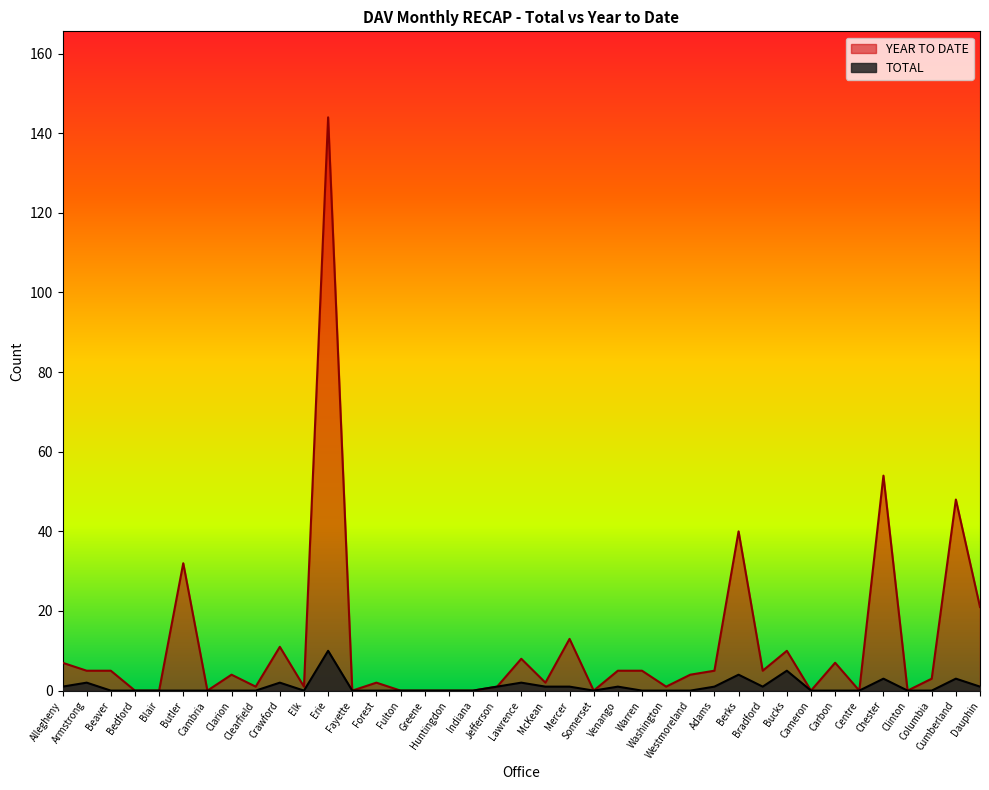

What is the average value of the YEAR TO DATE series?

11